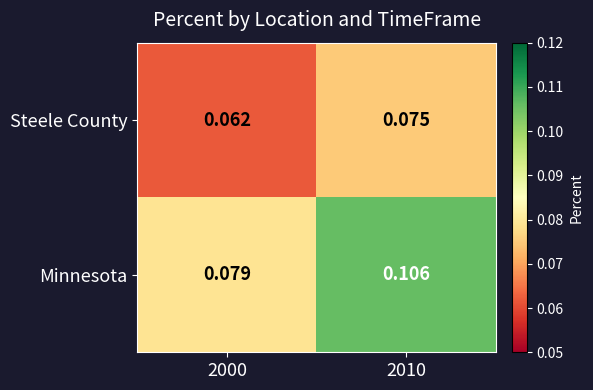

At how many categories does at least one series exceed 0?

2